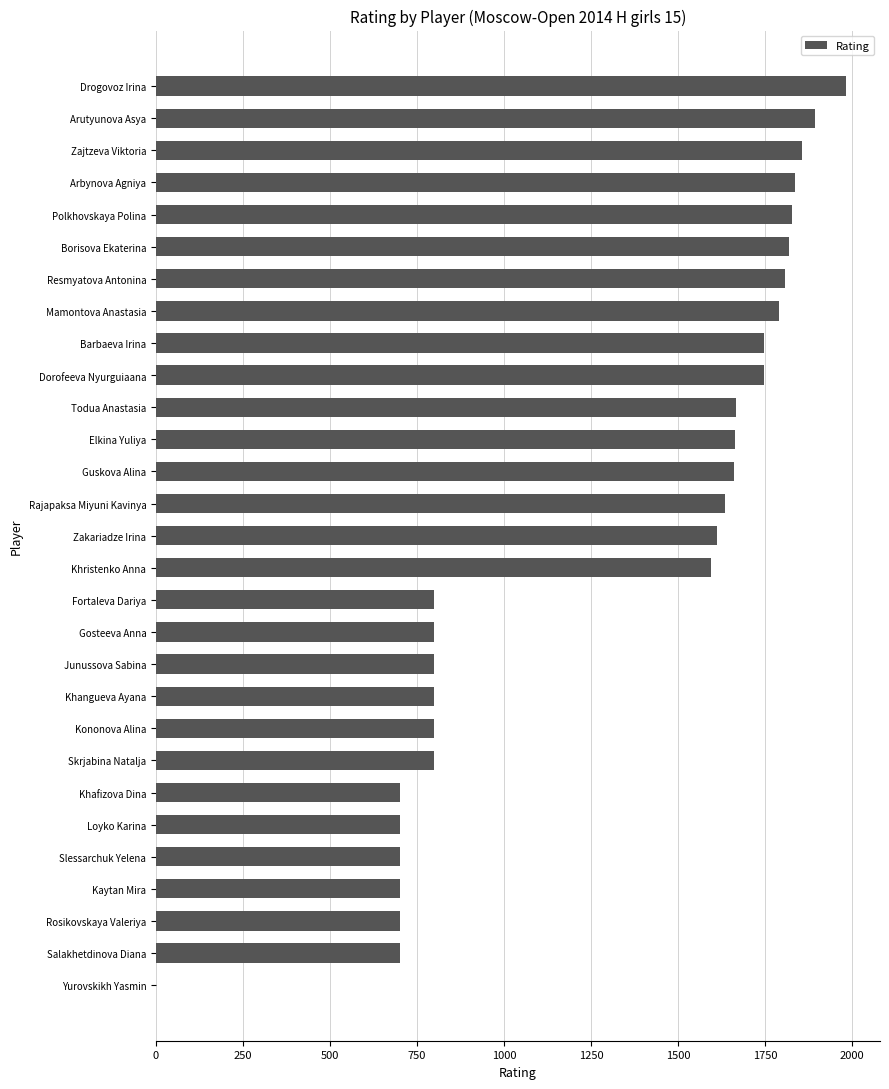

Are the bars grouped side by side (vs. stacked)?

No